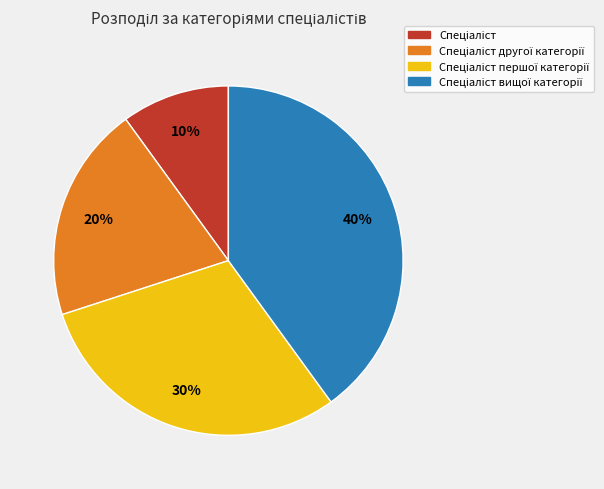

Does any single category account for the majority?

No